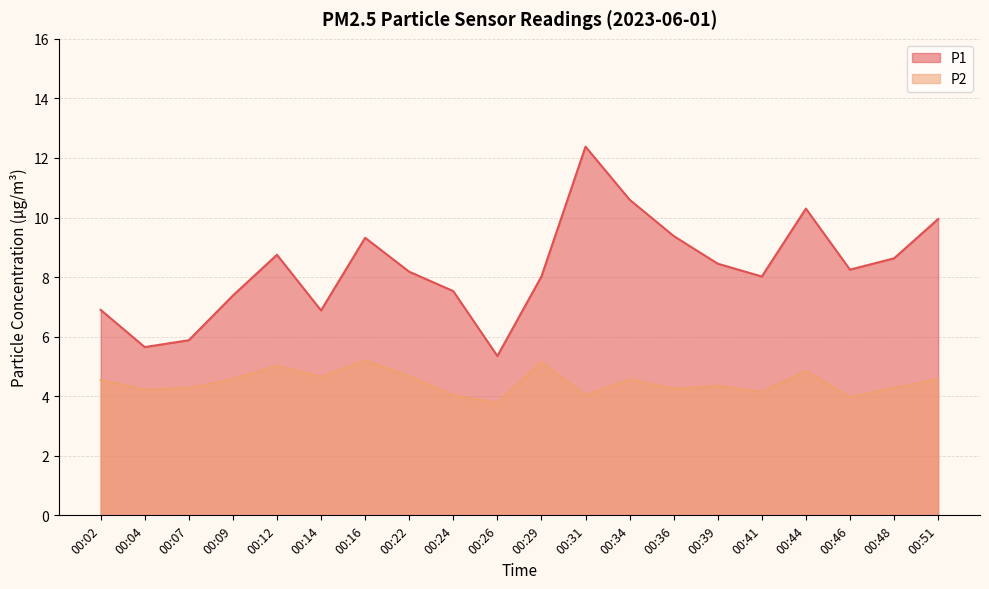

True or false: P1 has a value of 5.9 at 00:07.

True